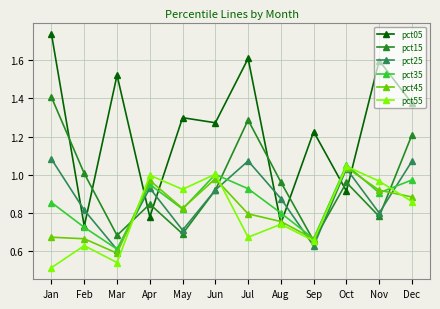

What is the difference between the highest and lowest values at Oct?

0.1